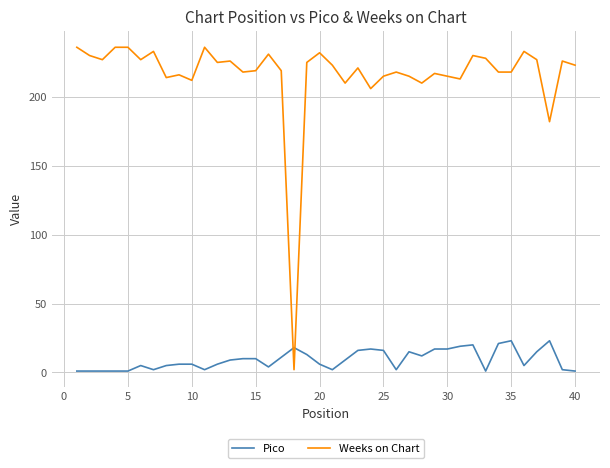

What is the highest value of the Pico series?

23